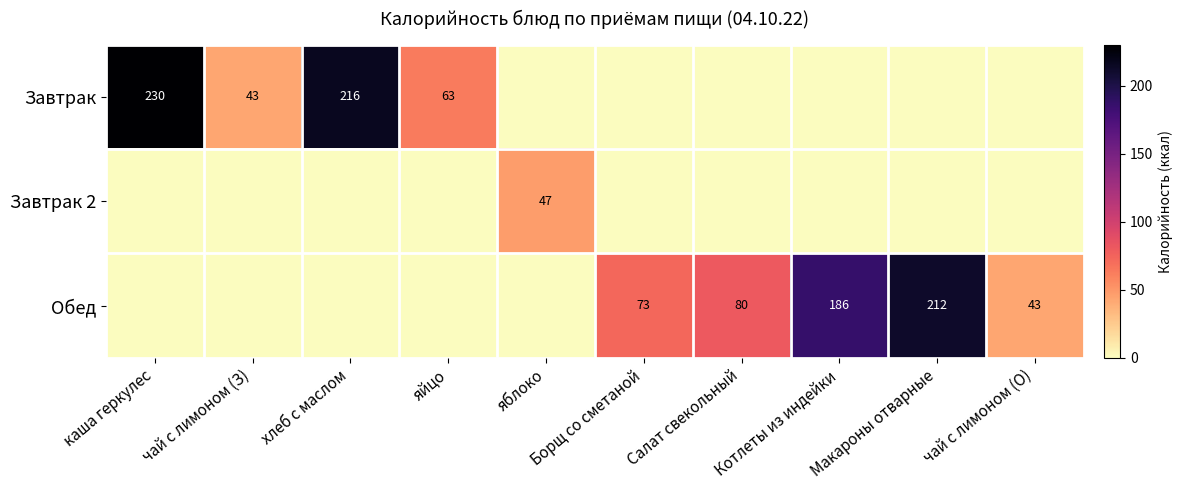

Which has a higher value, каша геркулес or чай с лимоном (О)?

каша геркулес